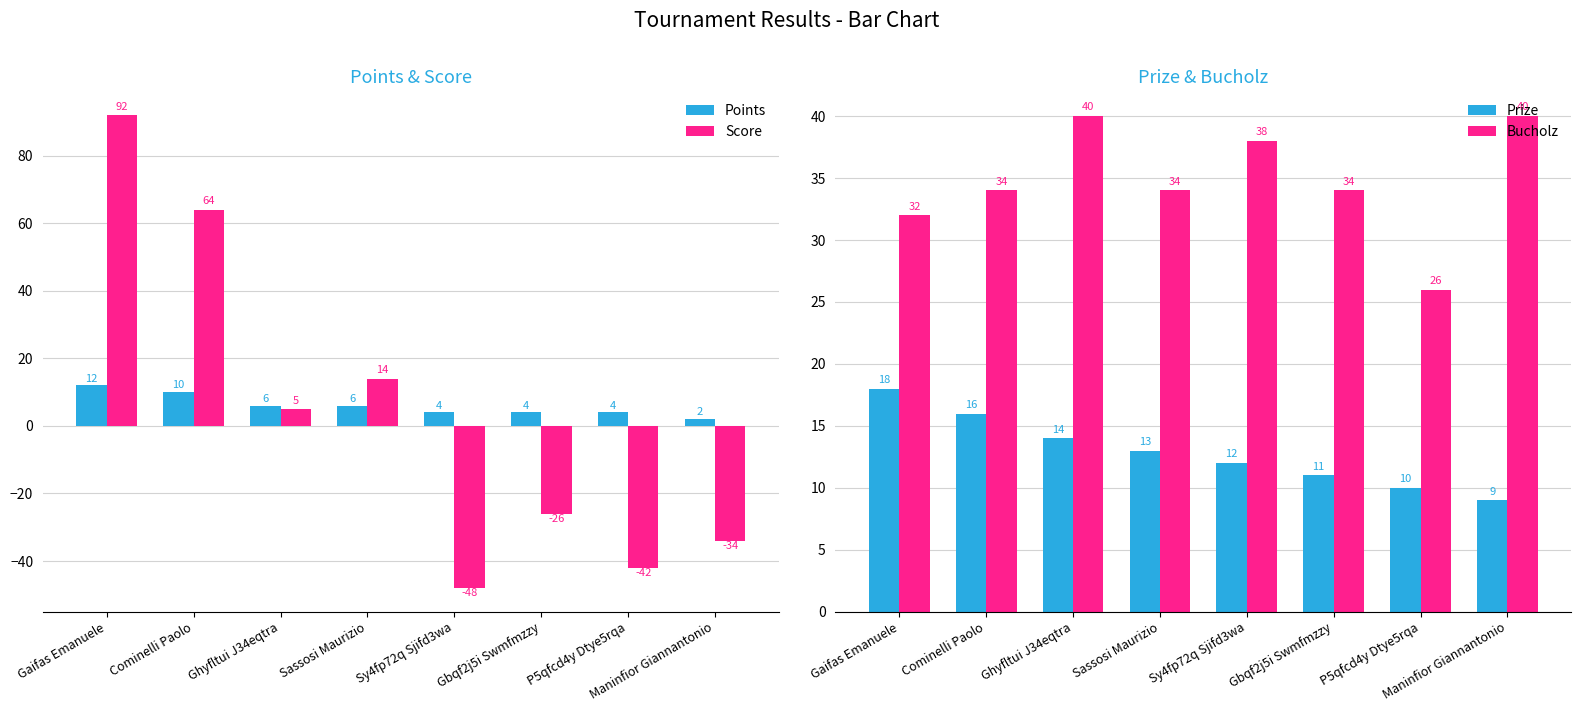

List the labels in order of Score value, smallest first.

Sy4fp72q Sjifd3wa, P5qfcd4y Dtye5rqa, Maninfior Giannantonio, Gbqf2j5i Swmfmzzy, Ghyfltui J34eqtra, Sassosi Maurizio, Cominelli Paolo, Gaifas Emanuele